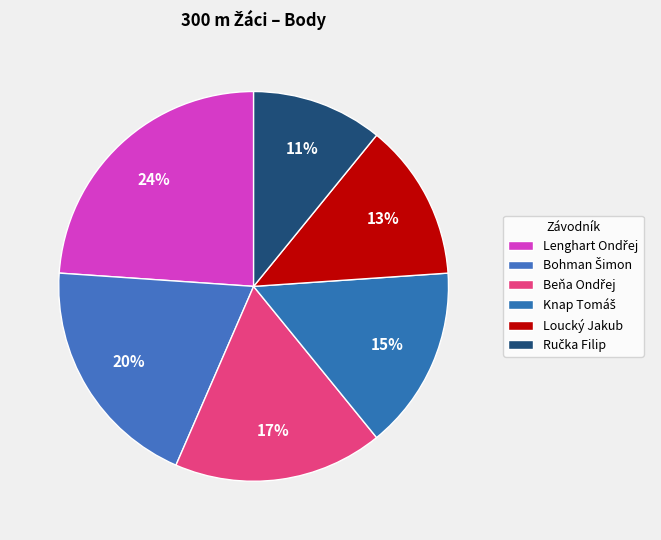

Combined, what portion of the pie is Beňa Ondřej and Loucký Jakub?

30.4%